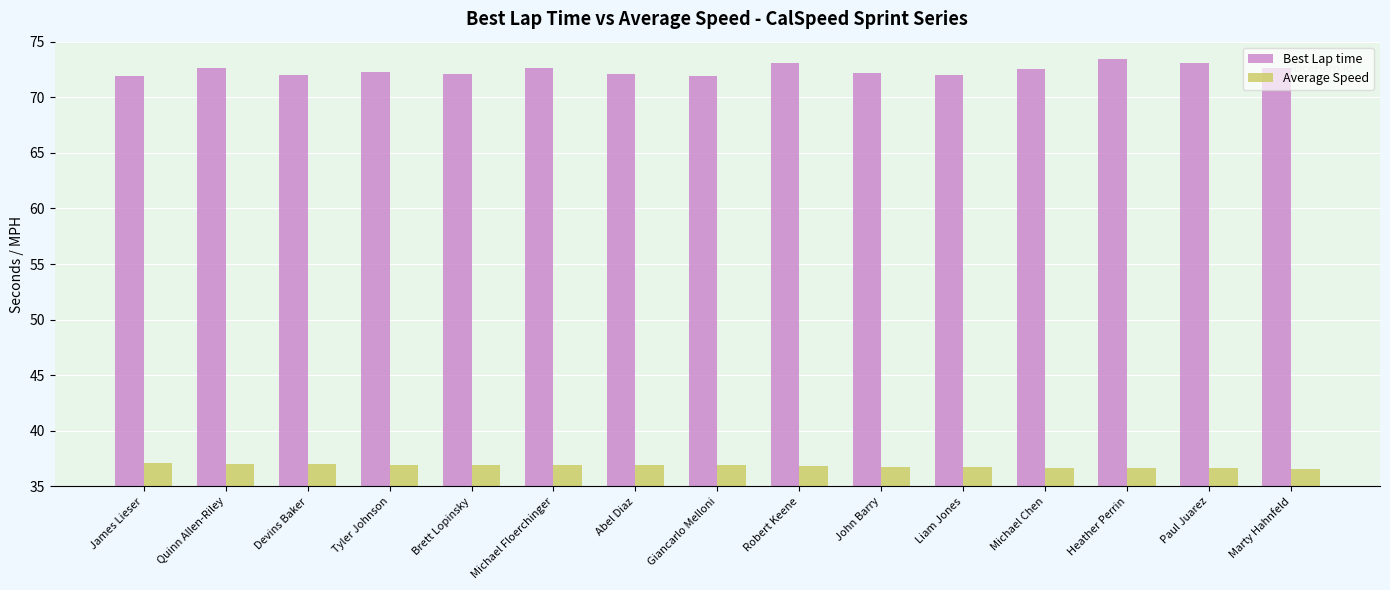

What are all the series names shown in the legend?

Best Lap time, Average Speed